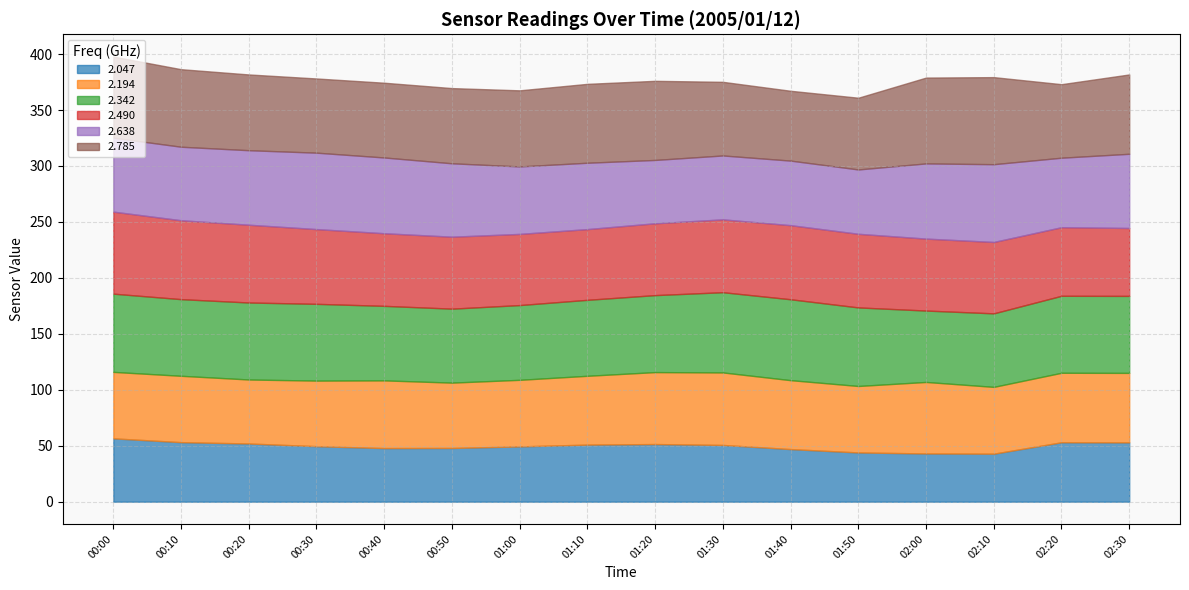

What is the spread (max minus min) of values at 01:20?

19.2